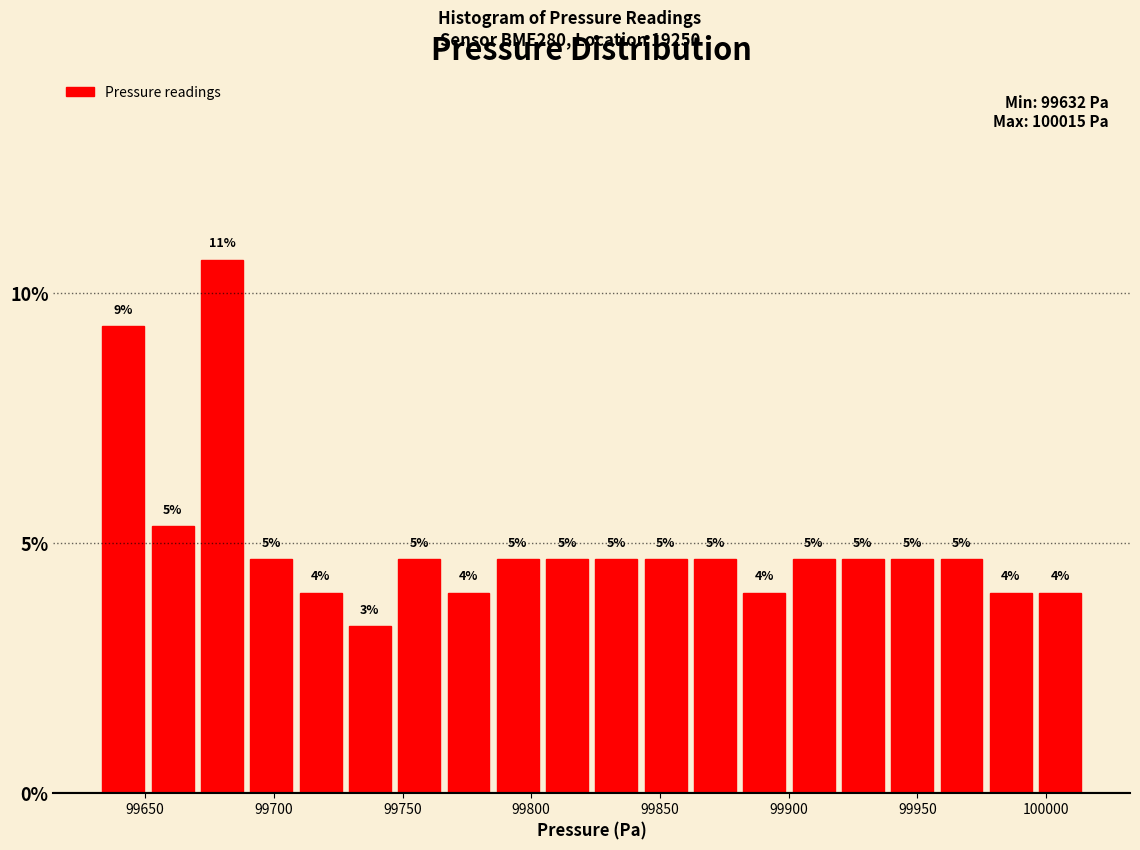

Read against the x-axis, roughly where is the centre of the tallest bar?

99680